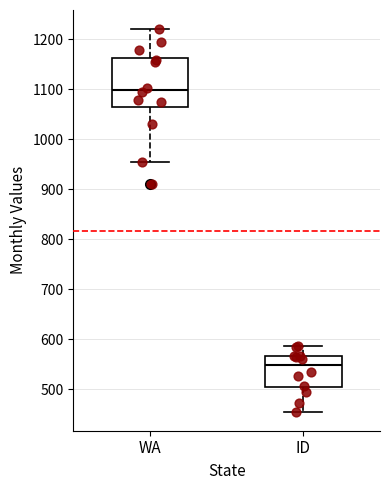

Reading left to right, read every box against the y-axis: the position of its median line, the range the box covers, and the ends of its whiskers. The values are not printed on the chart, so give them approximately, as read against the axis.

WA: median 1100, box 1060 to 1160, whiskers 950 to 1220
ID: median 550, box 500 to 570, whiskers 460 to 590